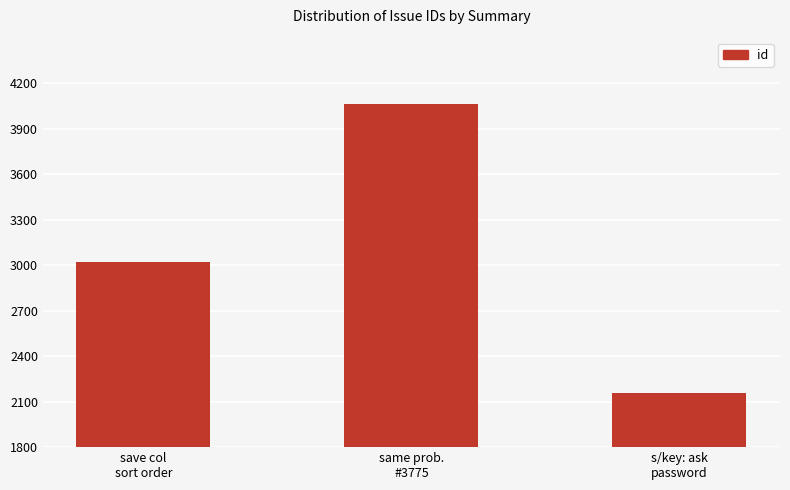

Which has a higher value, same prob.
#3775 or s/key: ask
password?

same prob.
#3775